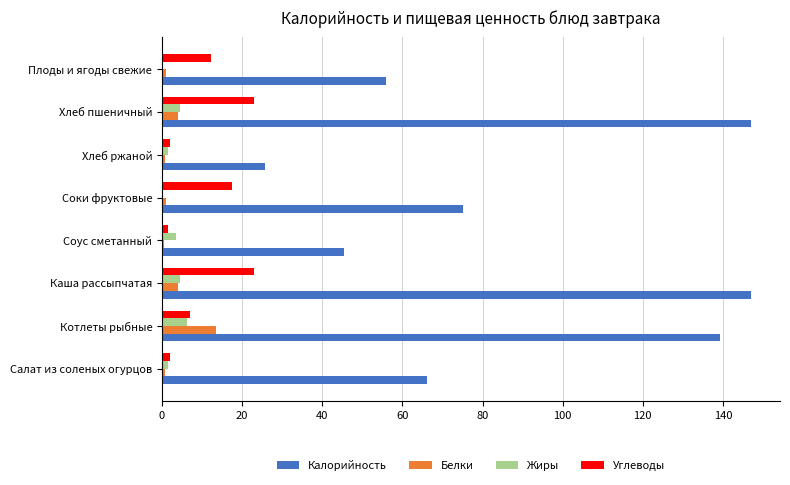

Which series has the largest total across all categories?

Калорийность